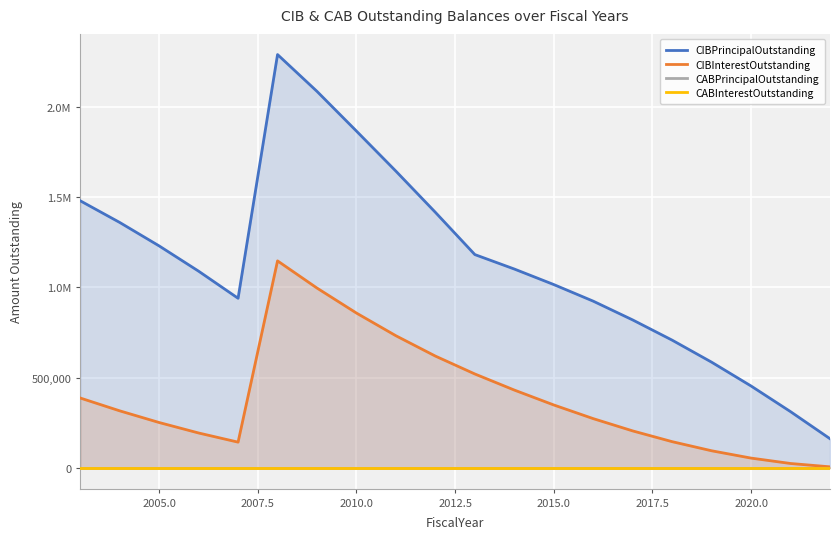

Which series has the largest range (max minus min)?

CIBPrincipalOutstanding